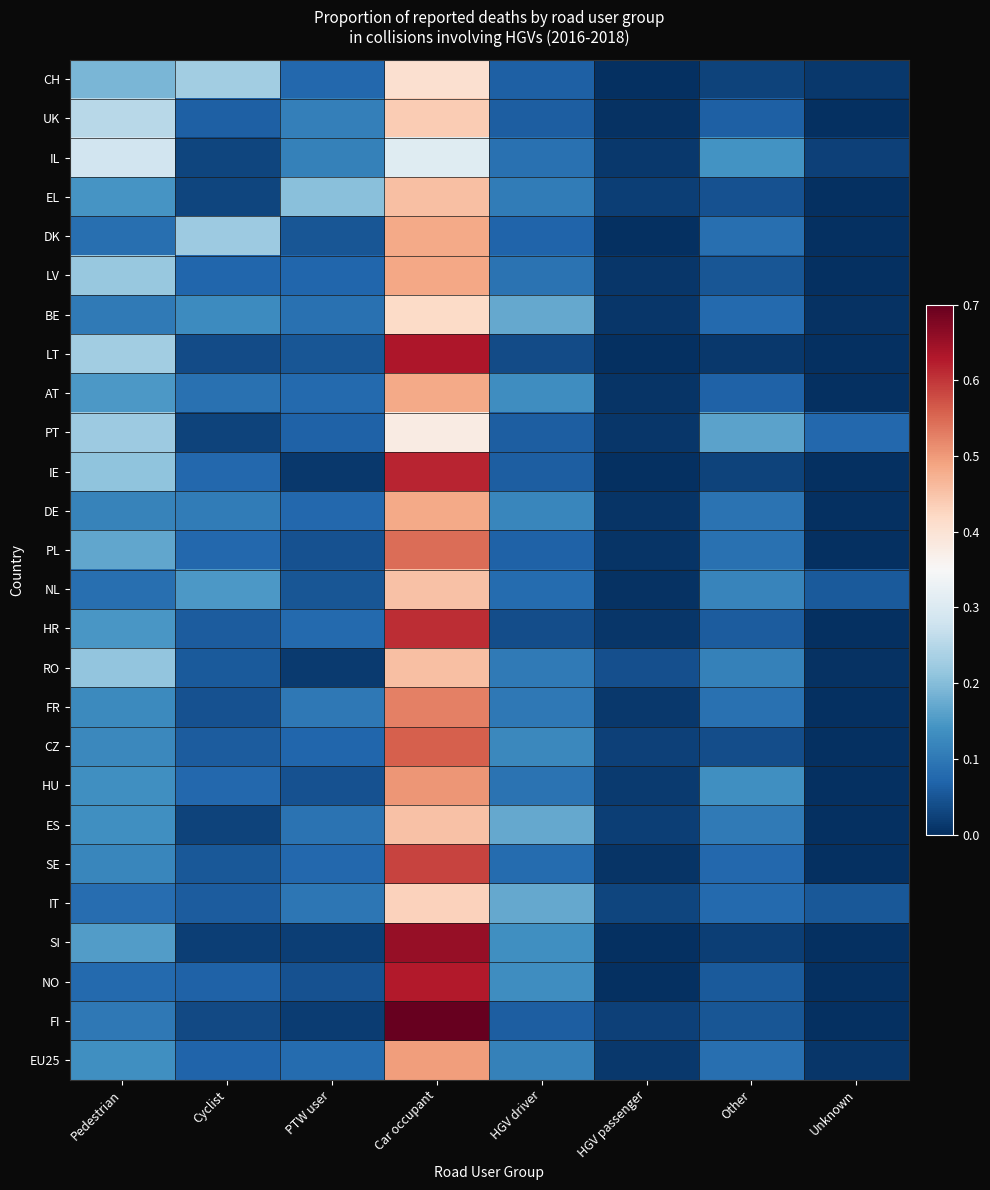

Reading right to left, extract all data points from this chart.

CH: Unknown=0.0	Other=0.0	HGV passenger=0.0	HGV driver=0.1	Car occupant=0.4	PTW user=0.1	Cyclist=0.2	Pedestrian=0.2
UK: Unknown=0.0	Other=0.1	HGV passenger=0.0	HGV driver=0.1	Car occupant=0.4	PTW user=0.1	Cyclist=0.1	Pedestrian=0.3
IL: Unknown=0.0	Other=0.1	HGV passenger=0.0	HGV driver=0.1	Car occupant=0.3	PTW user=0.1	Cyclist=0.0	Pedestrian=0.3
EL: Unknown=0.0	Other=0.0	HGV passenger=0.0	HGV driver=0.1	Car occupant=0.5	PTW user=0.2	Cyclist=0.0	Pedestrian=0.1
DK: Unknown=0.0	Other=0.1	HGV passenger=0.0	HGV driver=0.1	Car occupant=0.5	PTW user=0.1	Cyclist=0.2	Pedestrian=0.1
LV: Unknown=0.0	Other=0.1	HGV passenger=0.0	HGV driver=0.1	Car occupant=0.5	PTW user=0.1	Cyclist=0.1	Pedestrian=0.2
BE: Unknown=0.0	Other=0.1	HGV passenger=0.0	HGV driver=0.2	Car occupant=0.4	PTW user=0.1	Cyclist=0.1	Pedestrian=0.1
LT: Unknown=0.0	Other=0.0	HGV passenger=0.0	HGV driver=0.0	Car occupant=0.6	PTW user=0.1	Cyclist=0.0	Pedestrian=0.2
AT: Unknown=0.0	Other=0.1	HGV passenger=0.0	HGV driver=0.1	Car occupant=0.5	PTW user=0.1	Cyclist=0.1	Pedestrian=0.1
PT: Unknown=0.1	Other=0.2	HGV passenger=0.0	HGV driver=0.1	Car occupant=0.4	PTW user=0.1	Cyclist=0.0	Pedestrian=0.2
IE: Unknown=0.0	Other=0.0	HGV passenger=0.0	HGV driver=0.1	Car occupant=0.6	PTW user=0.0	Cyclist=0.1	Pedestrian=0.2
DE: Unknown=0.0	Other=0.1	HGV passenger=0.0	HGV driver=0.1	Car occupant=0.5	PTW user=0.1	Cyclist=0.1	Pedestrian=0.1
PL: Unknown=0.0	Other=0.1	HGV passenger=0.0	HGV driver=0.1	Car occupant=0.5	PTW user=0.0	Cyclist=0.1	Pedestrian=0.2
NL: Unknown=0.1	Other=0.1	HGV passenger=0.0	HGV driver=0.1	Car occupant=0.5	PTW user=0.1	Cyclist=0.1	Pedestrian=0.1
HR: Unknown=0.0	Other=0.1	HGV passenger=0.0	HGV driver=0.0	Car occupant=0.6	PTW user=0.1	Cyclist=0.1	Pedestrian=0.1
RO: Unknown=0.0	Other=0.1	HGV passenger=0.0	HGV driver=0.1	Car occupant=0.5	PTW user=0.0	Cyclist=0.1	Pedestrian=0.2
FR: Unknown=0.0	Other=0.1	HGV passenger=0.0	HGV driver=0.1	Car occupant=0.5	PTW user=0.1	Cyclist=0.0	Pedestrian=0.1
CZ: Unknown=0.0	Other=0.0	HGV passenger=0.0	HGV driver=0.1	Car occupant=0.6	PTW user=0.1	Cyclist=0.1	Pedestrian=0.1
HU: Unknown=0.0	Other=0.1	HGV passenger=0.0	HGV driver=0.1	Car occupant=0.5	PTW user=0.0	Cyclist=0.1	Pedestrian=0.1
ES: Unknown=0.0	Other=0.1	HGV passenger=0.0	HGV driver=0.2	Car occupant=0.5	PTW user=0.1	Cyclist=0.0	Pedestrian=0.1
SE: Unknown=0.0	Other=0.1	HGV passenger=0.0	HGV driver=0.1	Car occupant=0.6	PTW user=0.1	Cyclist=0.1	Pedestrian=0.1
IT: Unknown=0.1	Other=0.1	HGV passenger=0.0	HGV driver=0.2	Car occupant=0.4	PTW user=0.1	Cyclist=0.1	Pedestrian=0.1
SI: Unknown=0.0	Other=0.0	HGV passenger=0.0	HGV driver=0.1	Car occupant=0.7	PTW user=0.0	Cyclist=0.0	Pedestrian=0.2
NO: Unknown=0.0	Other=0.1	HGV passenger=0.0	HGV driver=0.1	Car occupant=0.6	PTW user=0.0	Cyclist=0.1	Pedestrian=0.1
FI: Unknown=0.0	Other=0.1	HGV passenger=0.0	HGV driver=0.1	Car occupant=0.7	PTW user=0.0	Cyclist=0.0	Pedestrian=0.1
EU25: Unknown=0.0	Other=0.1	HGV passenger=0.0	HGV driver=0.1	Car occupant=0.5	PTW user=0.1	Cyclist=0.1	Pedestrian=0.1